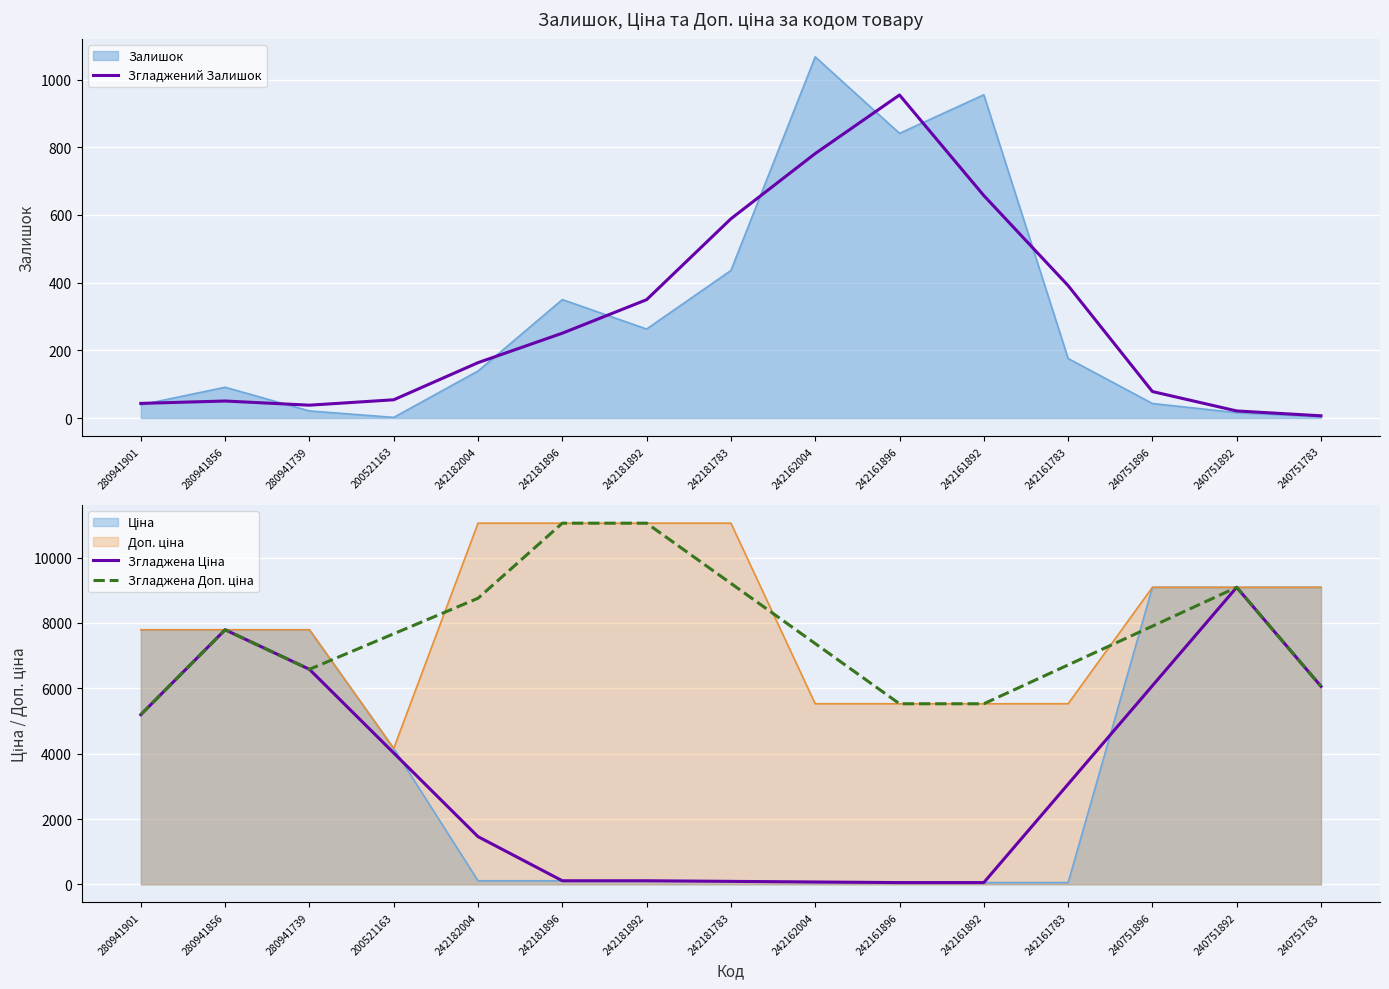

What is the difference between the Згладжена Ціна values at 240751783 and 240751892?

3030.7